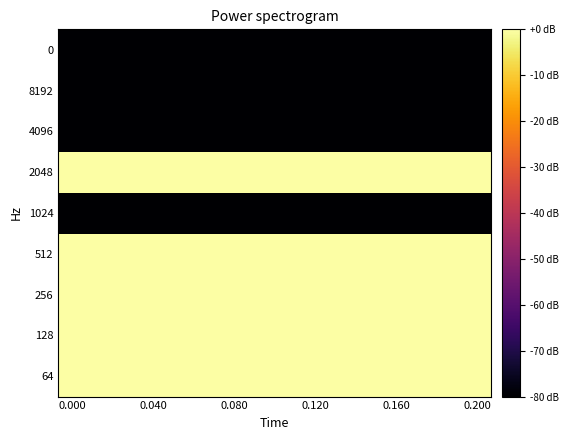

Reading left to right, extract all data points from this chart.

64: 0.0	0.0	0.0	0.0	0.0	0.0	0.0	0.0	0.0	0.0	0.0	0.0	0.0	0.0	0.0
128: 0.0	0.0	0.0	0.0	0.0	0.0	0.0	0.0	0.0	0.0	0.0	0.0	0.0	0.0	0.0
256: 0.0	0.0	0.0	0.0	0.0	0.0	0.0	0.0	0.0	0.0	0.0	0.0	0.0	0.0	0.0
512: 0.0	0.0	0.0	0.0	0.0	0.0	0.0	0.0	0.0	0.0	0.0	0.0	0.0	0.0	0.0
1024: -166.0	-166.0	-166.0	-166.0	-166.0	-166.0	-166.0	-166.0	-166.0	-166.0	-166.0	-166.0	-166.0	-166.0	-166.0
2048: 0.0	0.0	0.0	0.0	0.0	0.0	0.0	0.0	0.0	0.0	0.0	0.0	0.0	0.0	0.0
4096: -166.0	-166.0	-166.0	-166.0	-166.0	-166.0	-166.0	-166.0	-166.0	-166.0	-166.0	-166.0	-166.0	-166.0	-166.0
8192: -166.0	-166.0	-166.0	-166.0	-166.0	-166.0	-166.0	-166.0	-166.0	-166.0	-166.0	-166.0	-166.0	-166.0	-166.0
0: -166.0	-166.0	-166.0	-166.0	-166.0	-166.0	-166.0	-166.0	-166.0	-166.0	-166.0	-166.0	-166.0	-166.0	-166.0